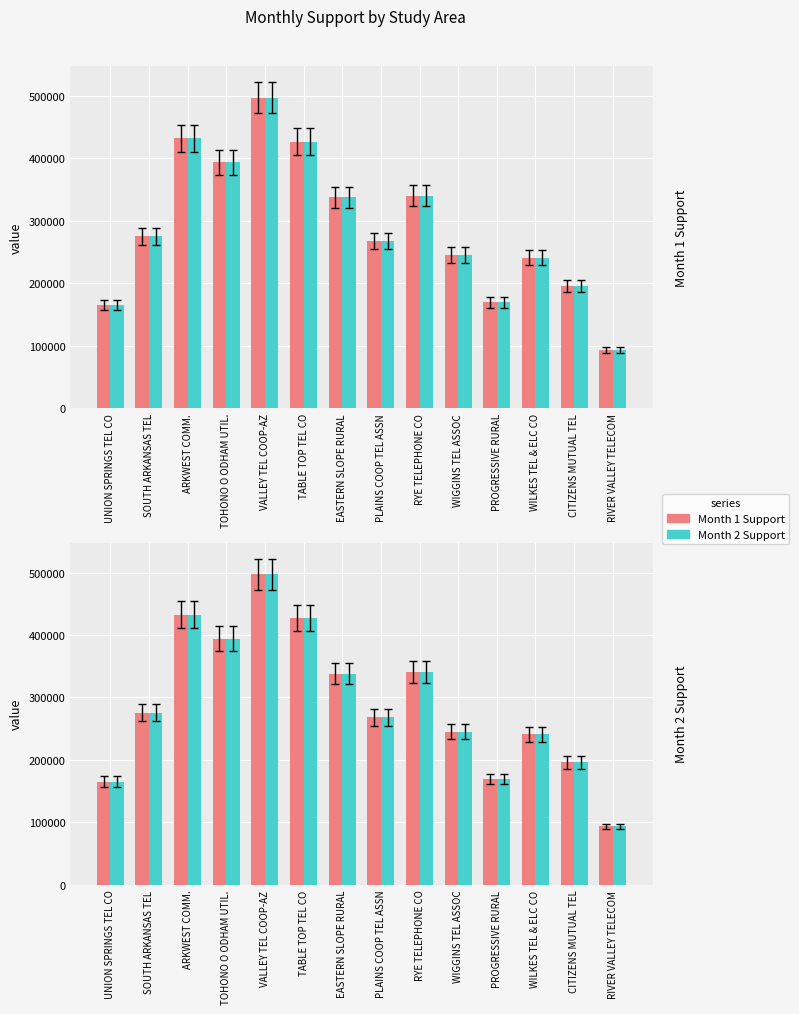

What are all the series names shown in the legend?

Month 1 Support, Month 2 Support